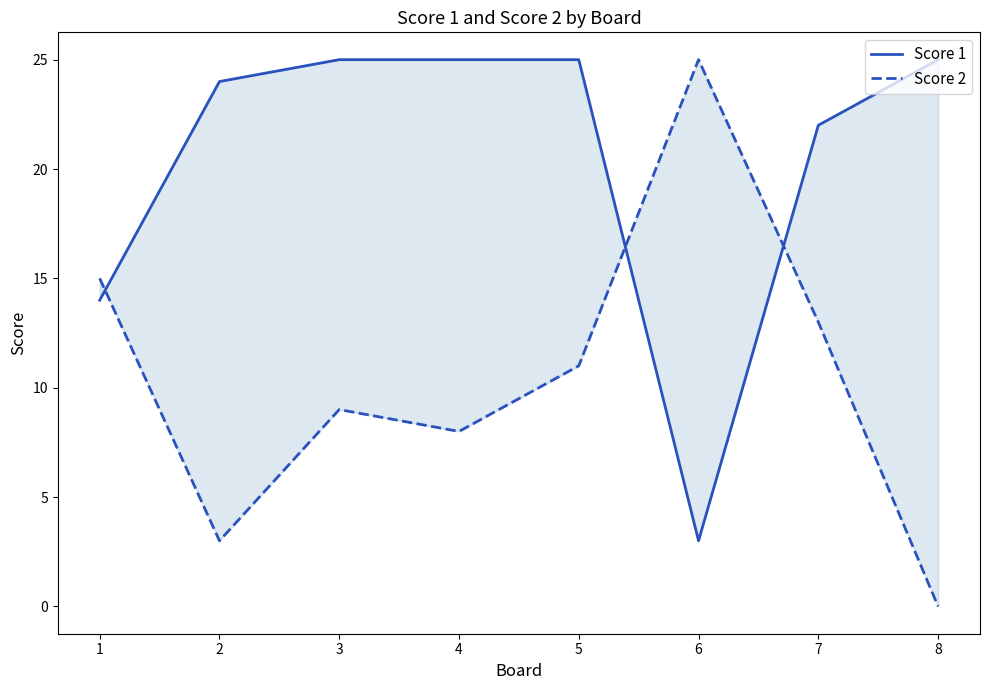

How many intersections are there between Score 2 and Score 1?

3